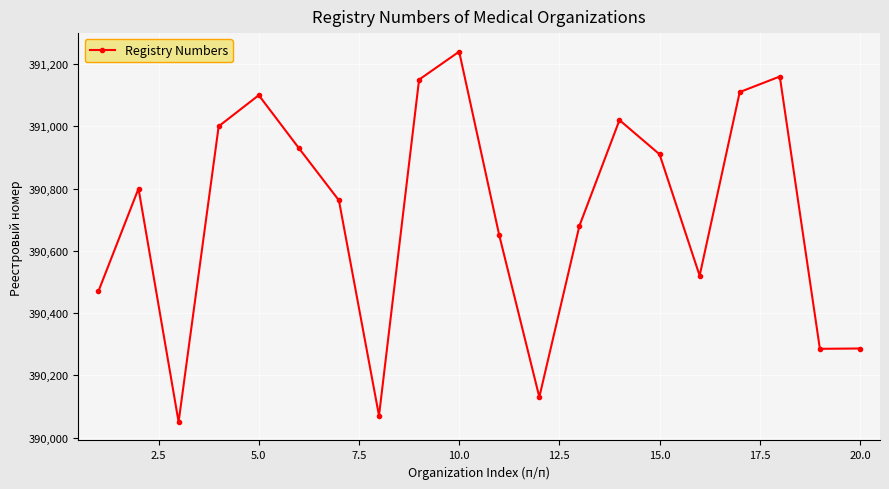

What is the maximum value shown in the chart?

391240